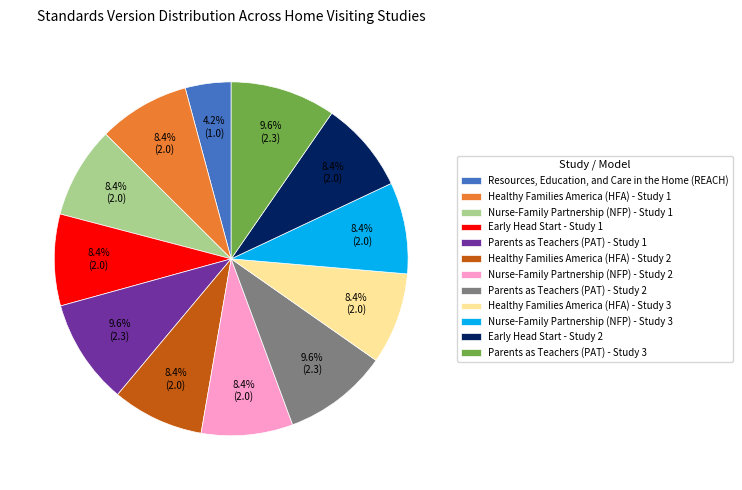

What is the ratio of the value at Nurse-Family Partnership (NFP) - Study 3 to the value at Resources, Education, and Care in the Home (REACH)?

2.0